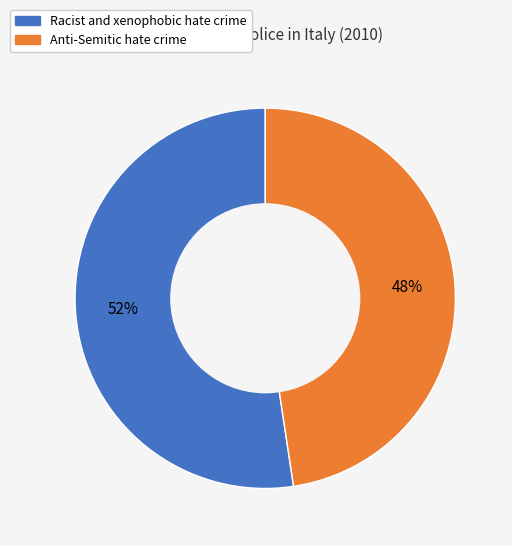

Does Racist and xenophobic hate crime represent more than half of the total?

Yes